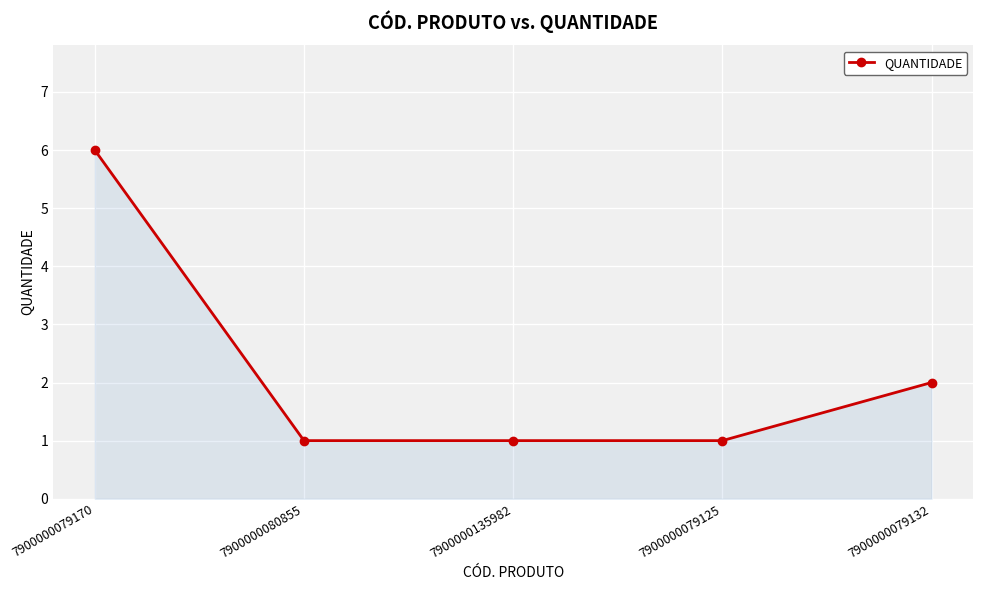

Read the value at 7900000079170.

6